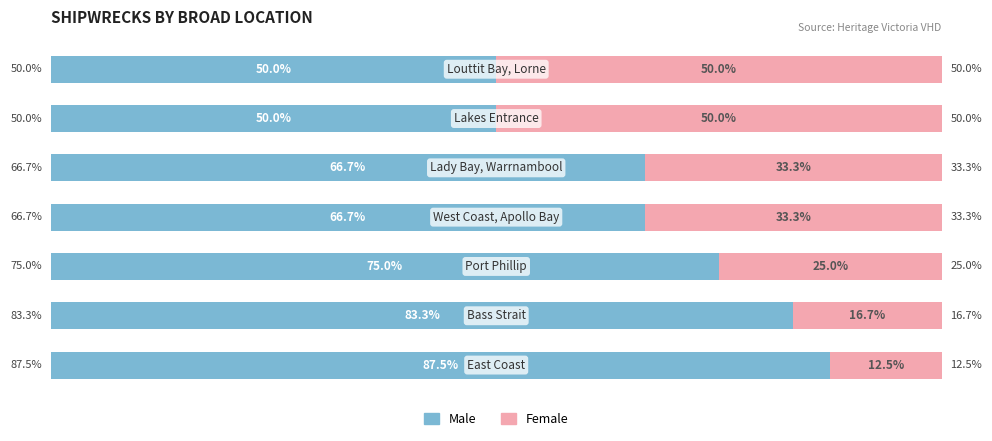

What are all the series names shown in the legend?

Male, Female